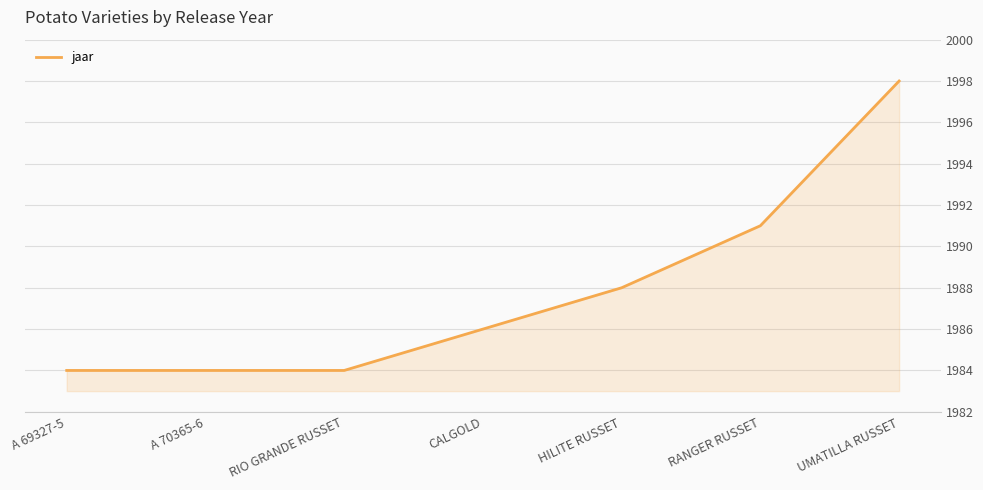

True or false: the data shows 2742 at RANGER RUSSET.

False